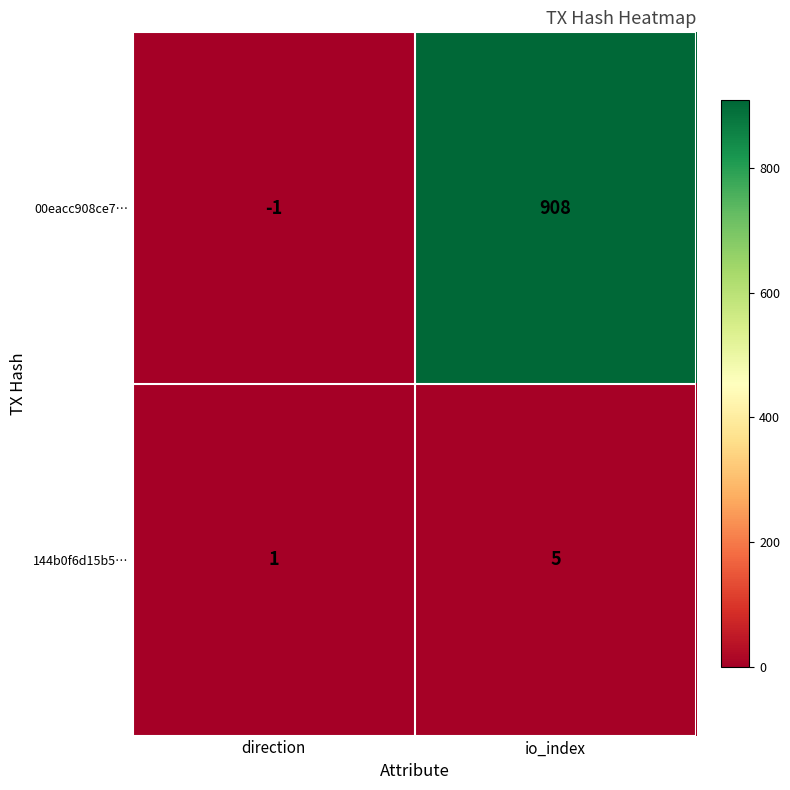

What is the sum of the 144b0f6d15b5… values at direction and io_index?

6